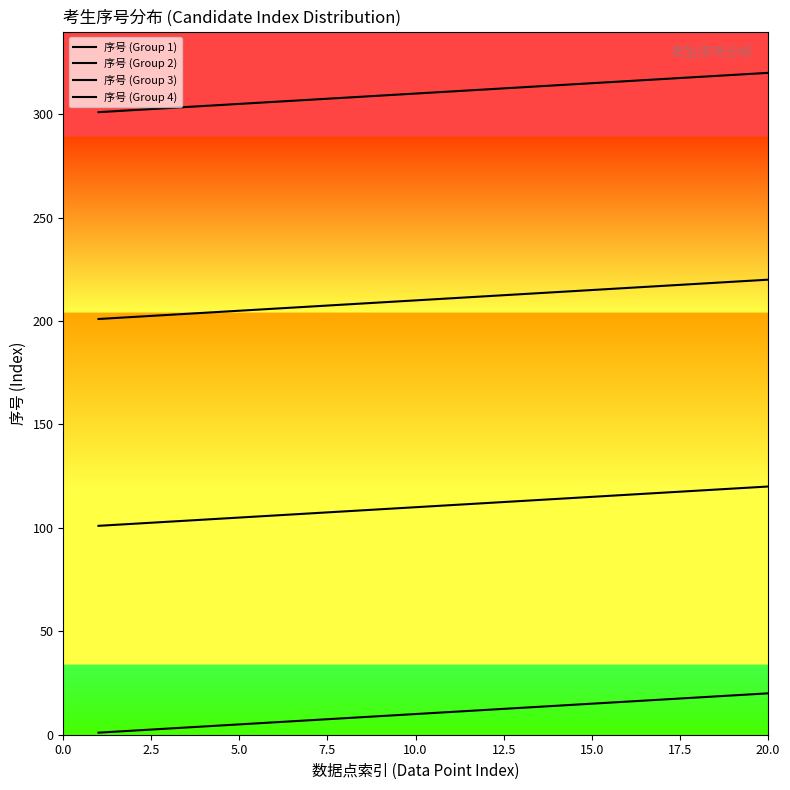

Which series has the largest total across all categories?

序号 (Group 4)